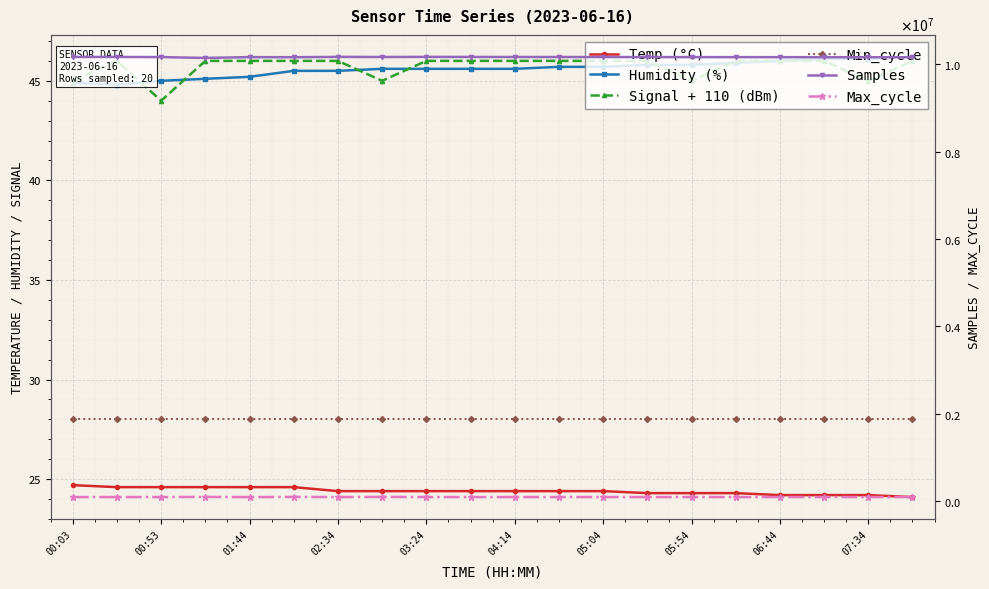

What is the sum of the Max_cycle values at 07:34 and 04:14?

190025.0